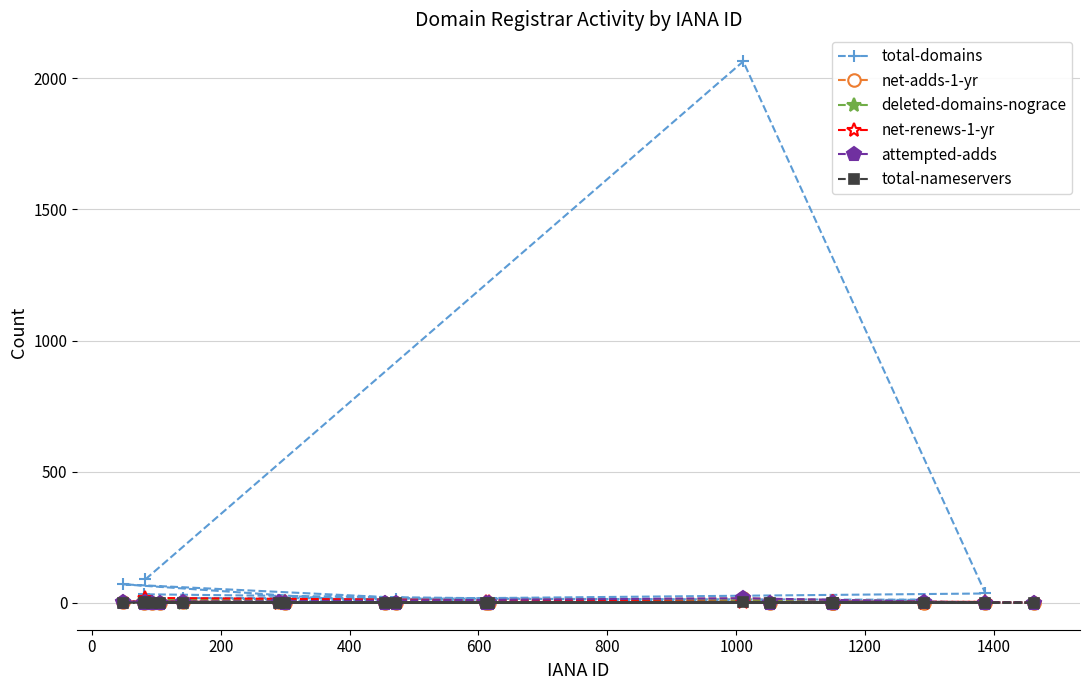

What are all the series names shown in the legend?

total-domains, net-adds-1-yr, deleted-domains-nograce, net-renews-1-yr, attempted-adds, total-nameservers